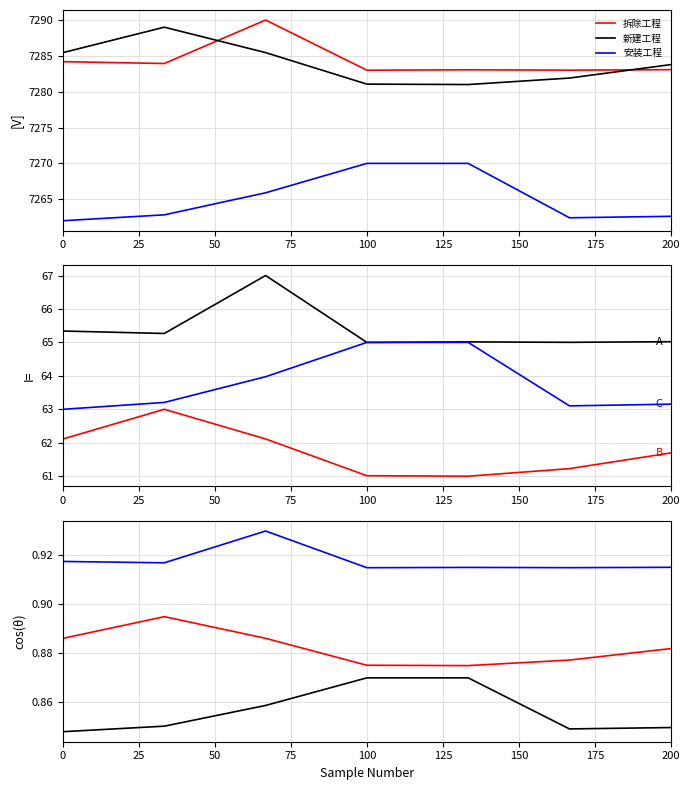

Between 75 and 100, which series saw the biggest shift?

新建工程